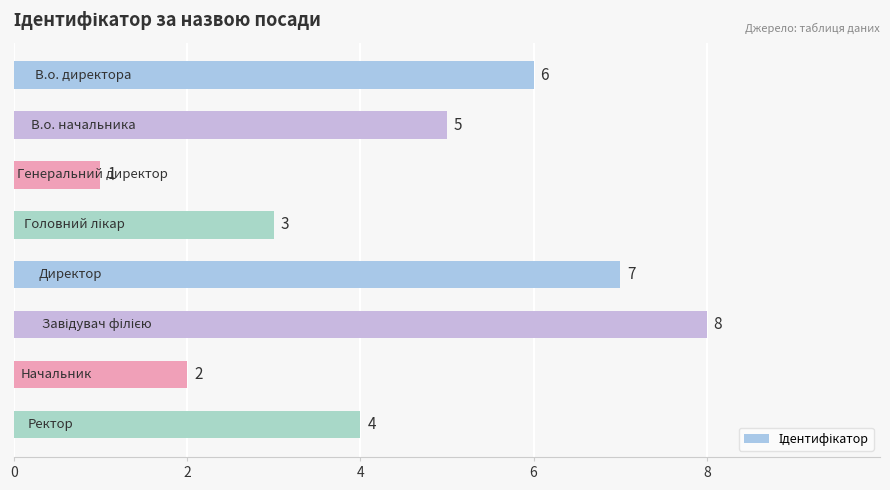

What is the value of the 4th bar from the top?

3